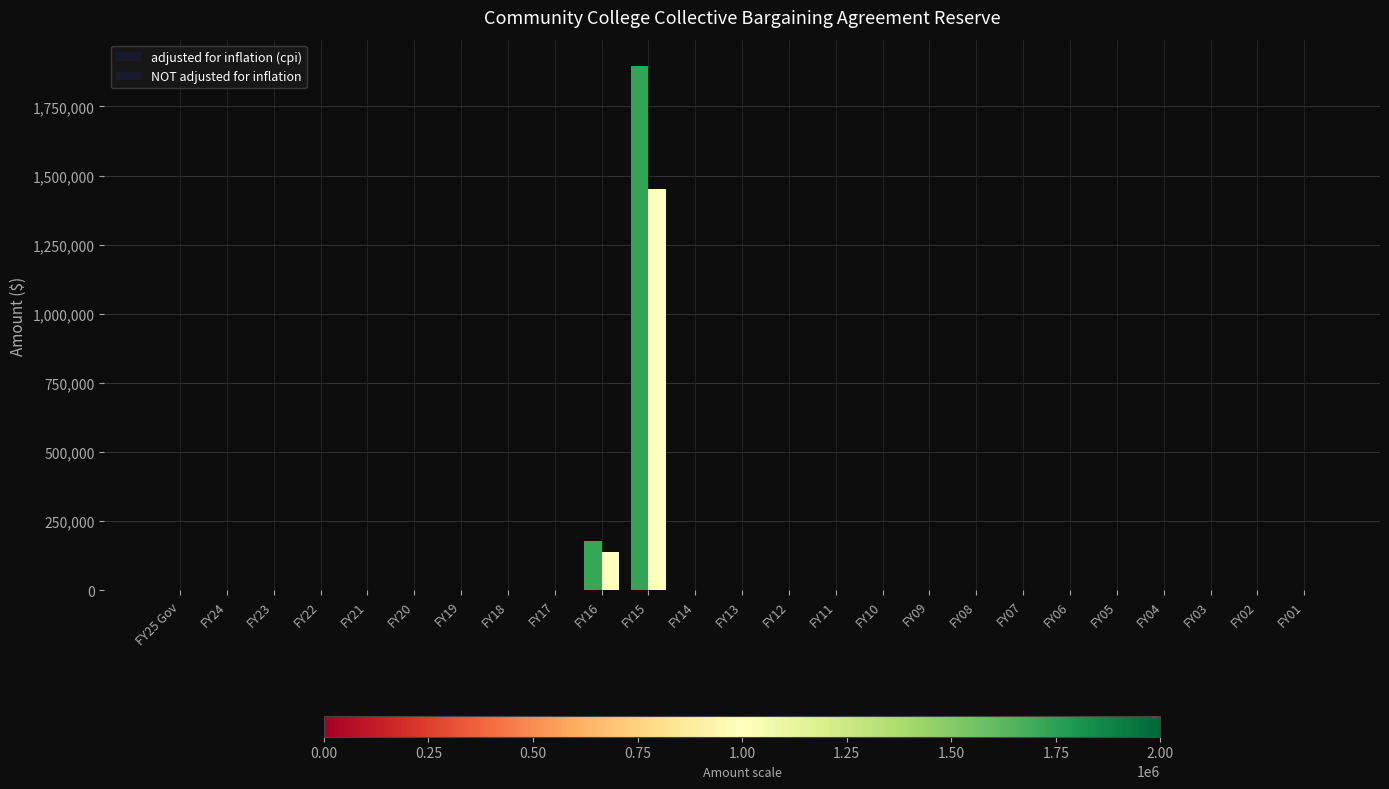

What position from the right is FY21?

21